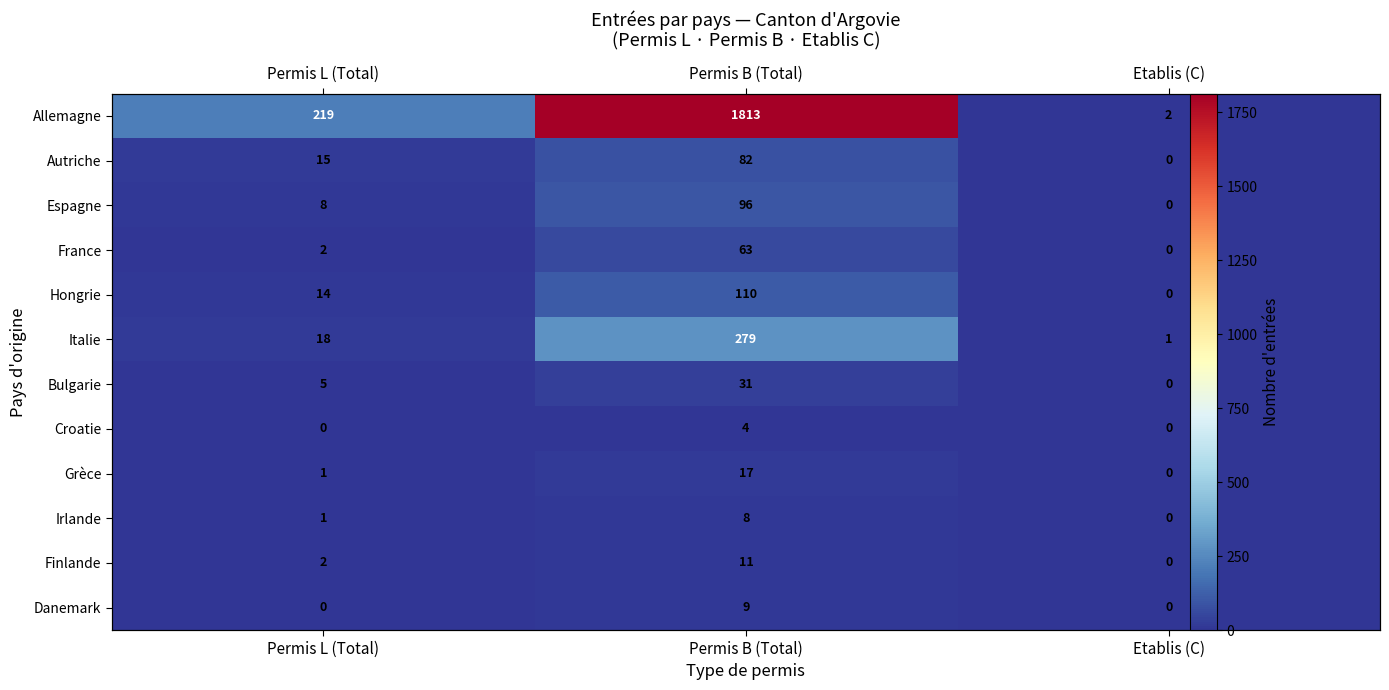

Which category has the lowest value in the Bulgarie series?

Etablis (C)